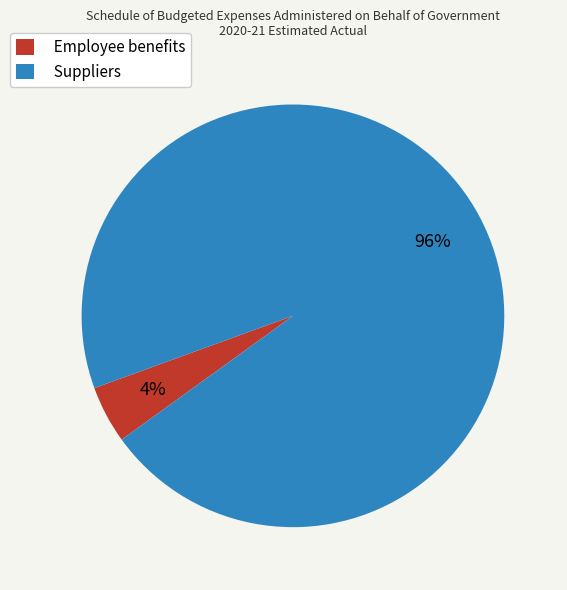

Which has a higher value, Employee benefits or Suppliers?

Suppliers